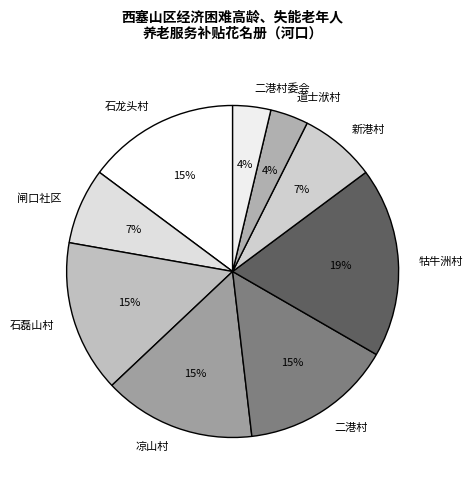

To the nearest percent, what is the average slice percentage?

11%